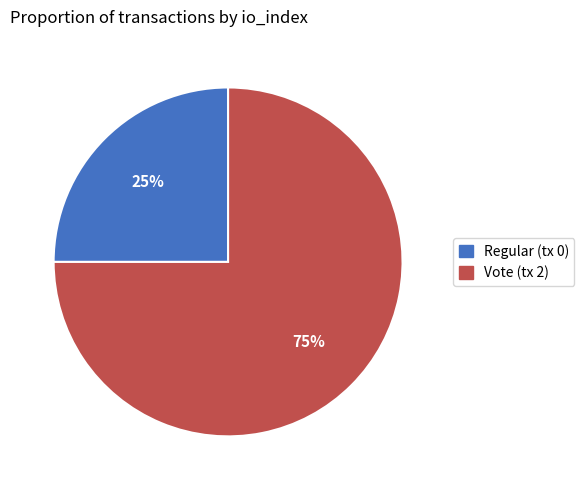

Combined, do Regular (tx 0) and Vote (tx 2) account for over 50%?

Yes